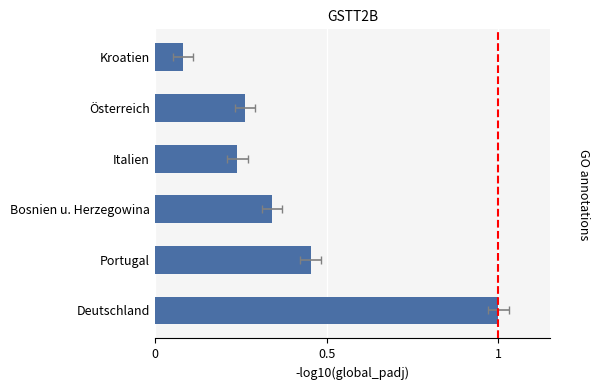

Approximately how many times larger is the value at Italien compared to Deutschland?

0.2